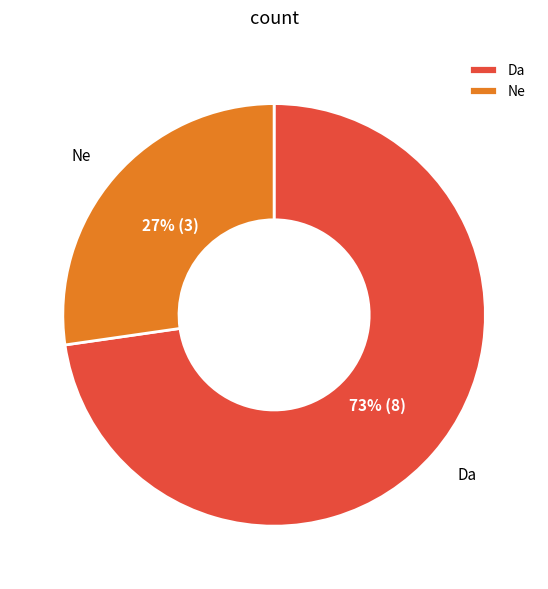

Is there a majority slice in this chart?

Yes